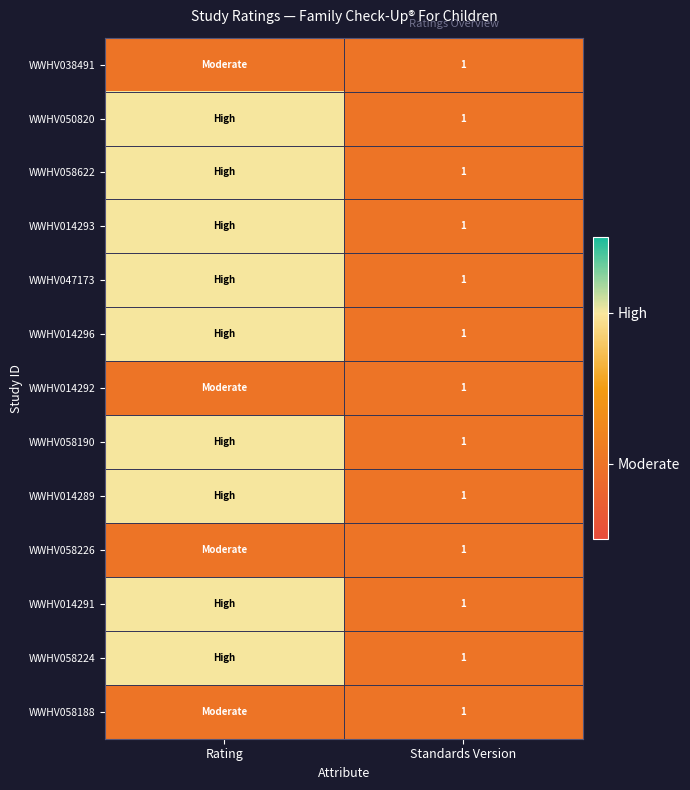

True or false: WWHV014292 has a value of 1 at Standards Version.

True